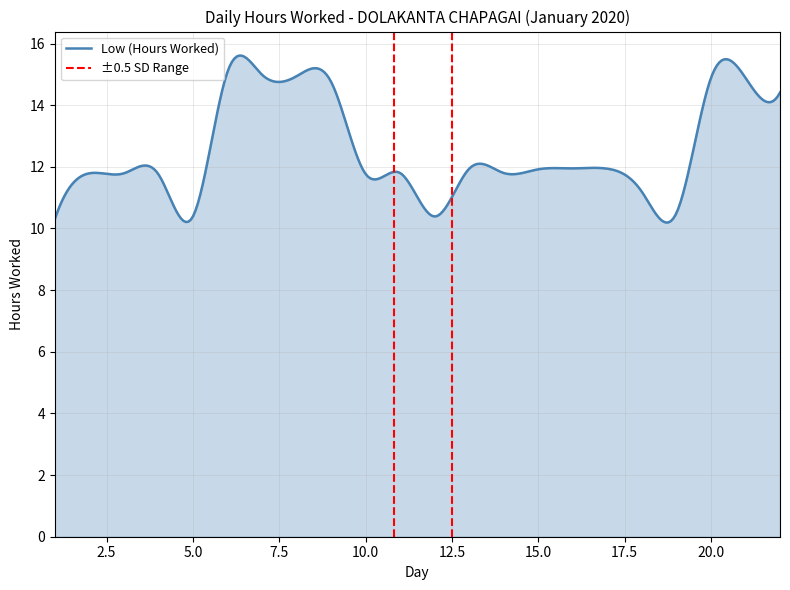

The value at 10 is 11.8. True or false?

True